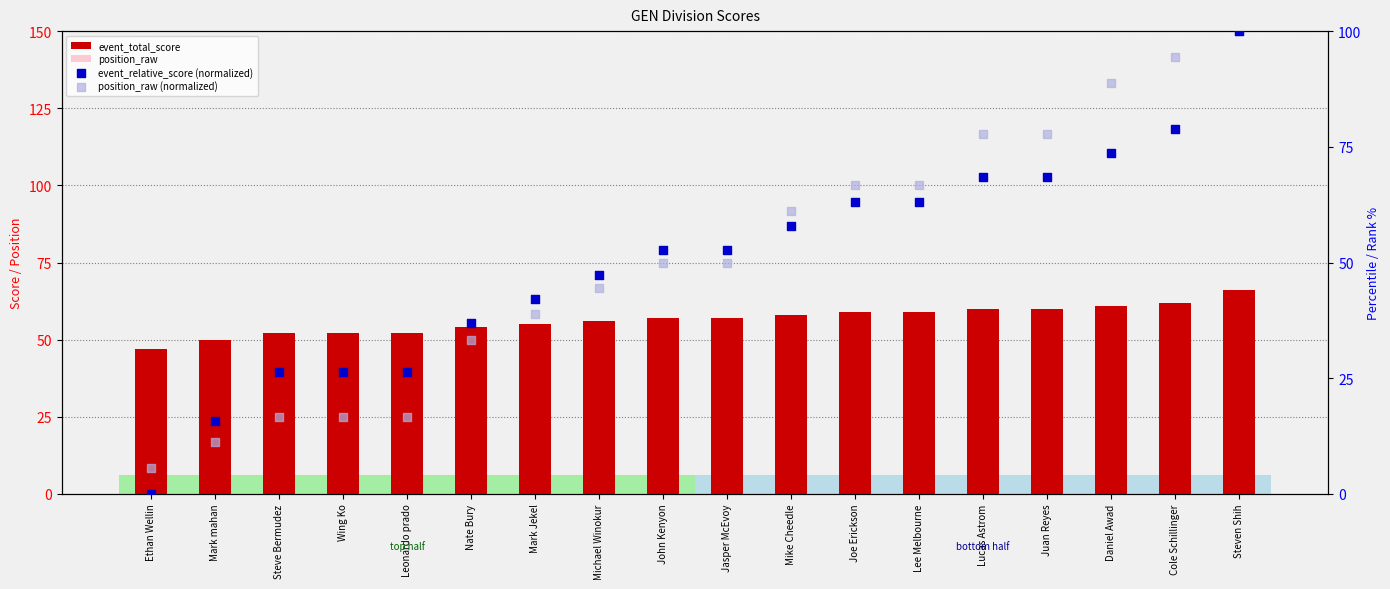

Which series contains the highest Y value?

event_relative_score (normalized)